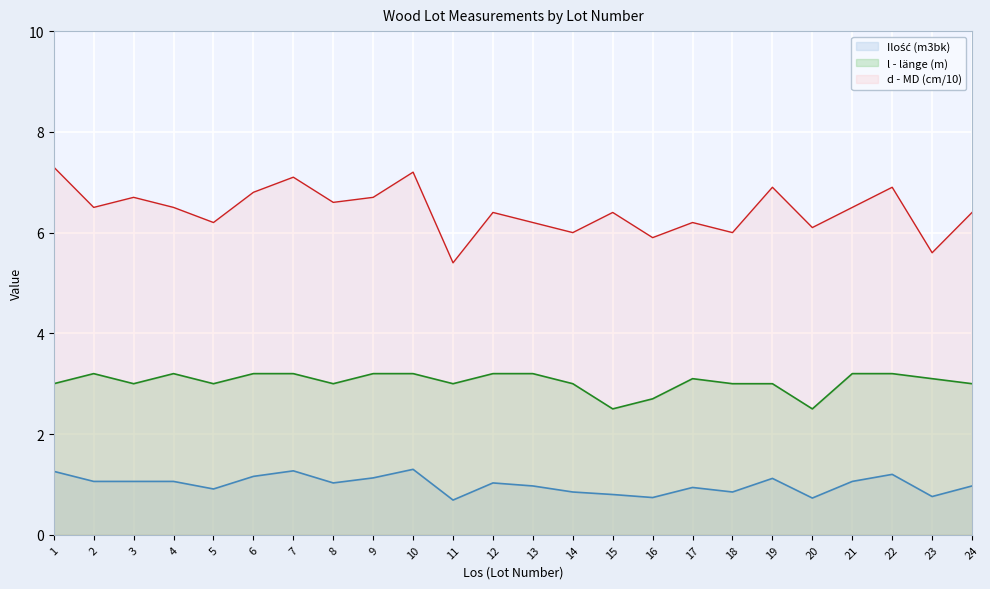

How many values in the Ilość (m3bk) series are below 1?

11